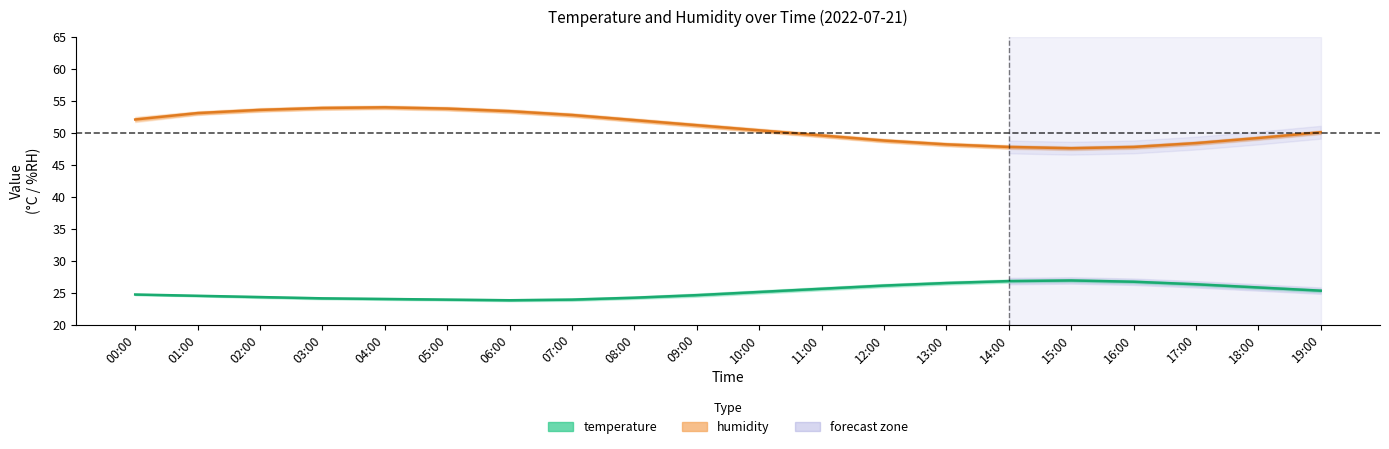

How many lines are shown in the chart?

2